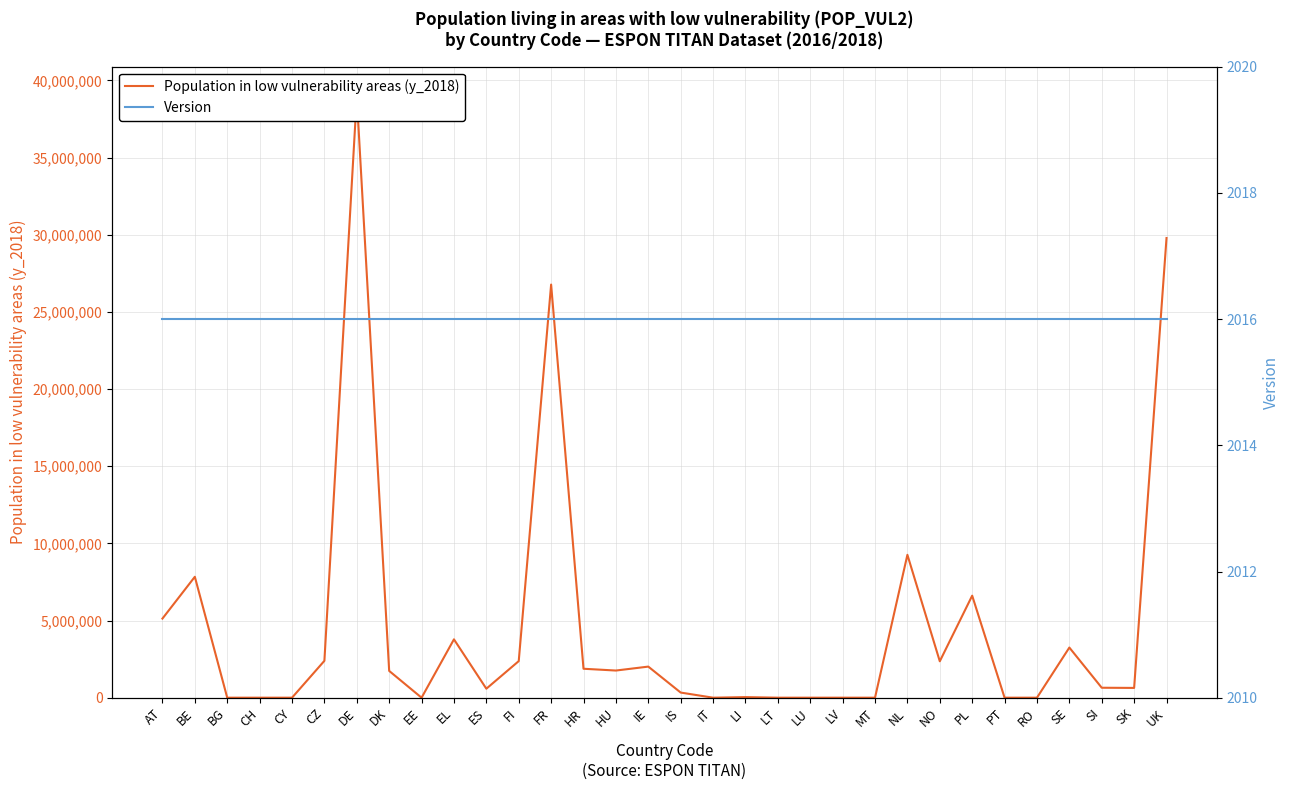

What is the approximate value of Population in low vulnerability areas (y_2018) at DK?

1735874